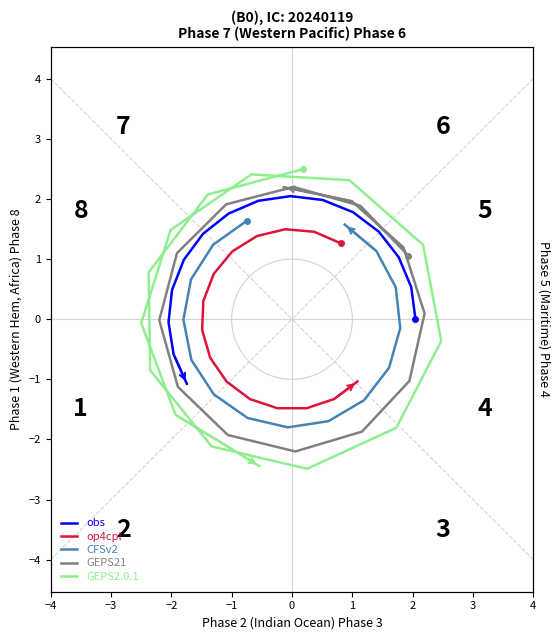

True or false: op4cpl has more than 2 interior local peaks.

False